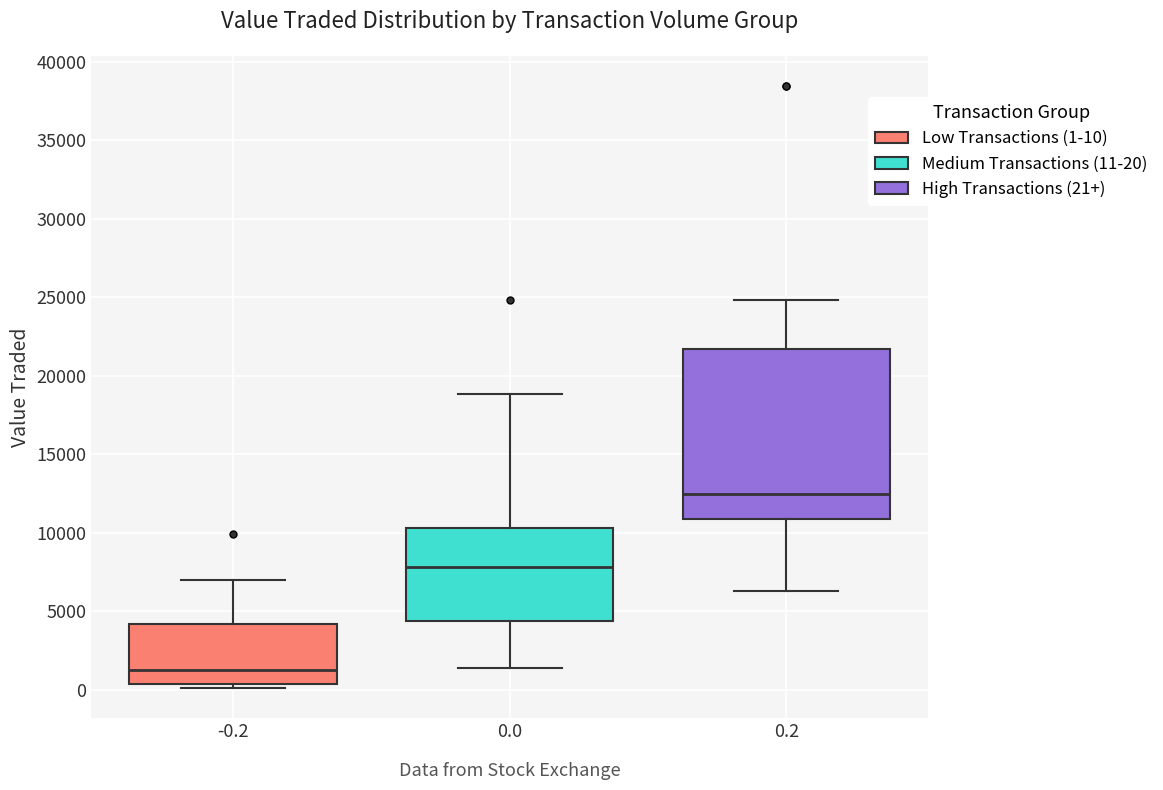

Comparing the boxes themselves (not the whiskers), which one is the tallest?

0.2